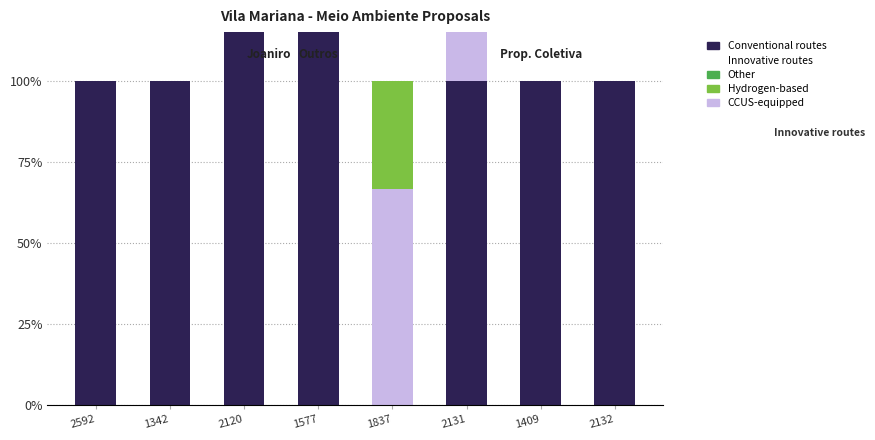

What is the average value of the Conventional routes series?

106.2